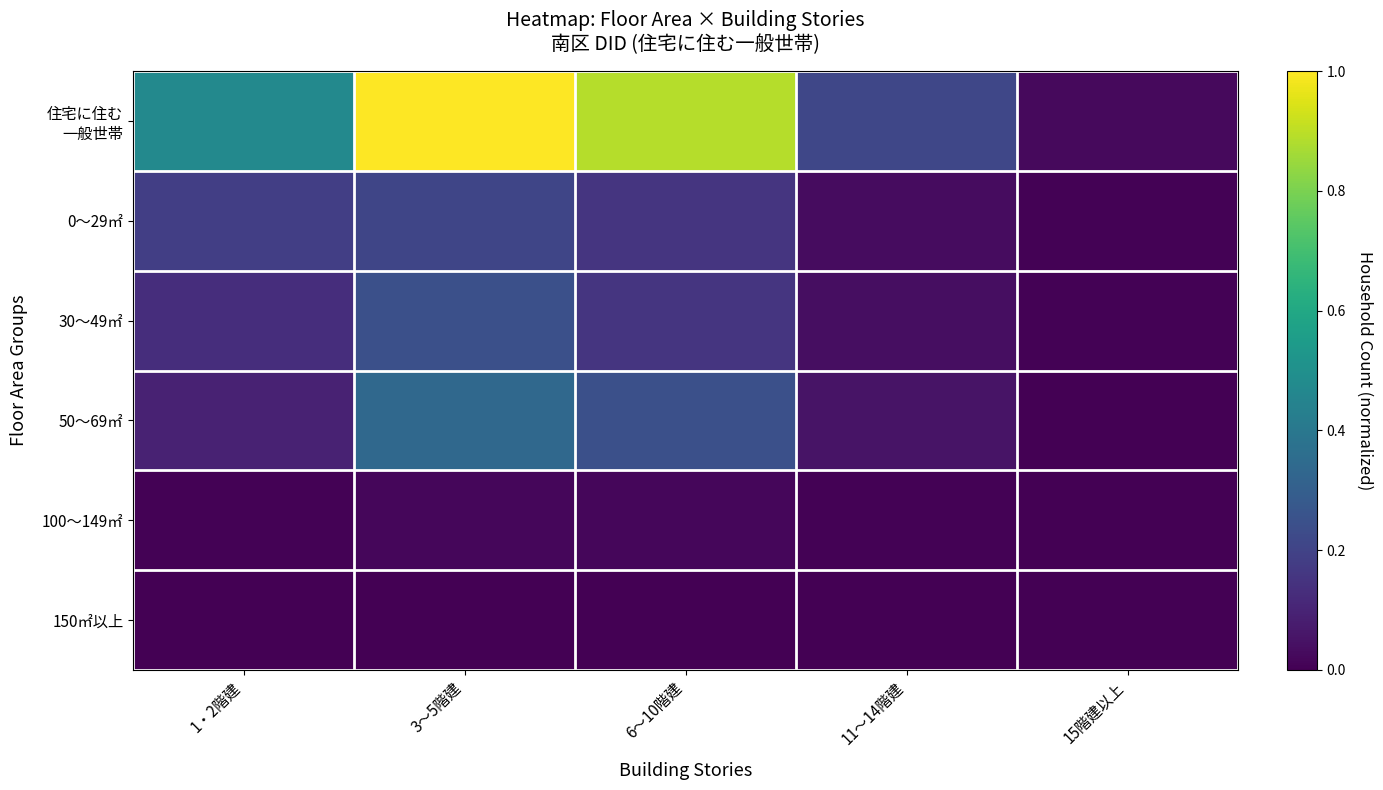

Between 1・2階建 and 6～10階建, which series saw the biggest shift?

住宅に住む 一般世帯